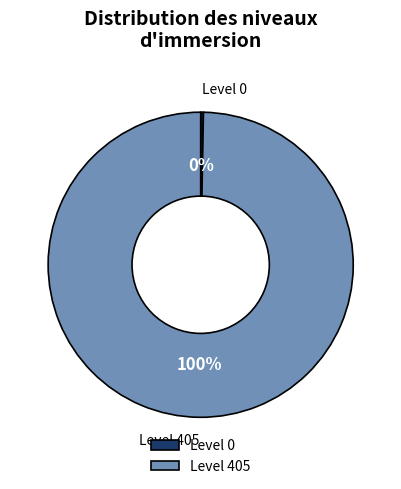

To the nearest percent, what portion does Level 405 represent?

100%